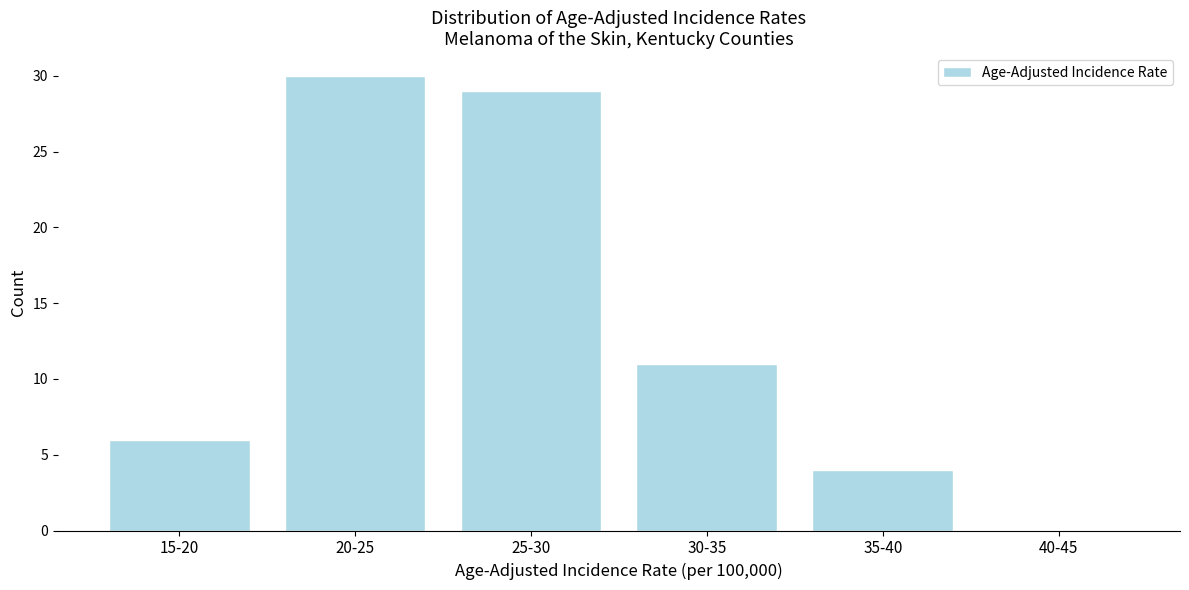

Reading left to right, transcribe all the data shown in this chart.

15-20=6	20-25=30	25-30=29	30-35=11	35-40=4	40-45=0